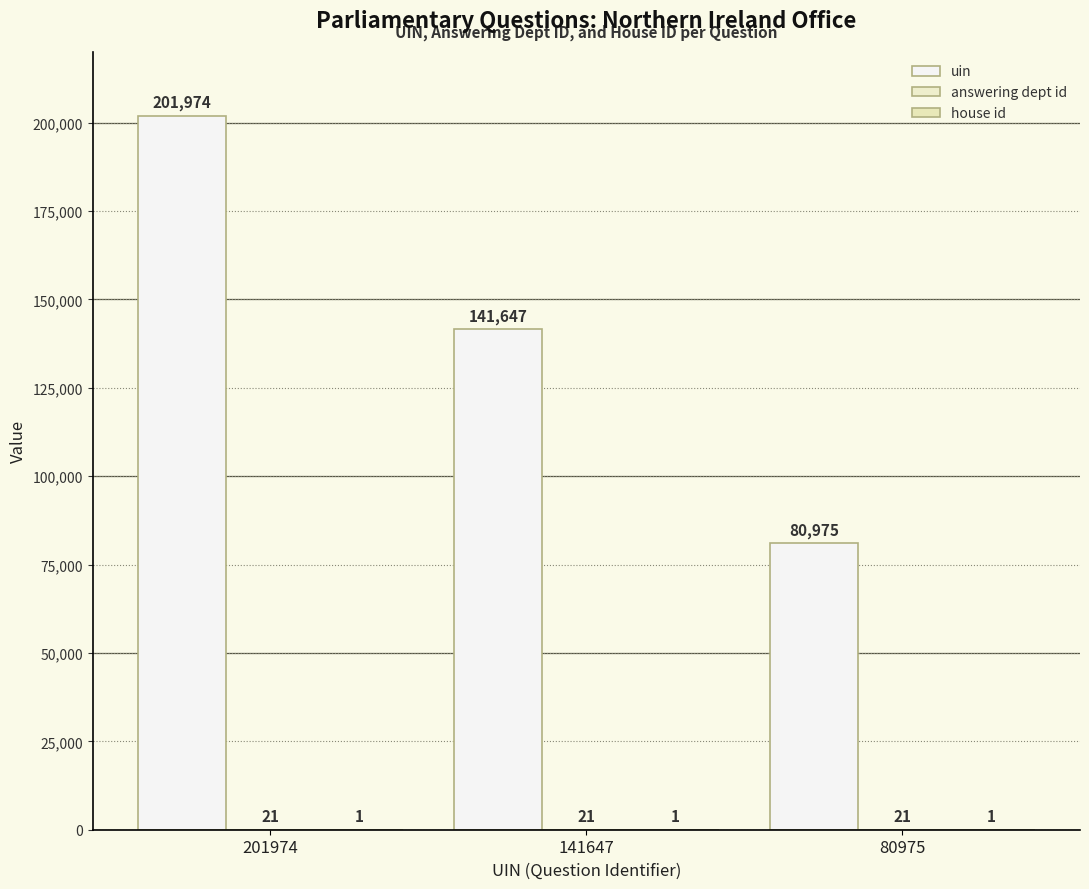

Count the number of data series in this chart.

3